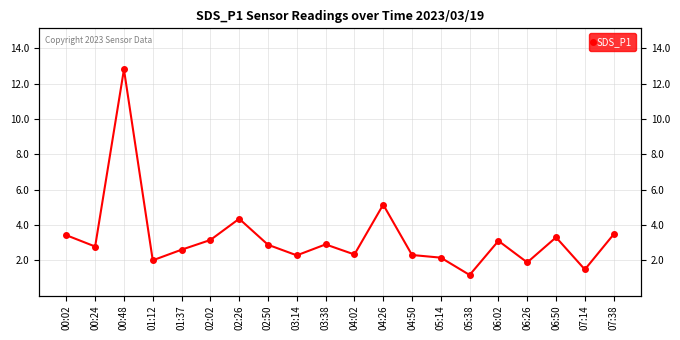

Rank the categories by value from lowest to highest.

05:38, 07:14, 06:26, 01:12, 05:14, 03:14, 04:50, 04:02, 01:37, 00:24, 02:50, 03:38, 06:02, 02:02, 06:50, 00:02, 07:38, 02:26, 04:26, 00:48